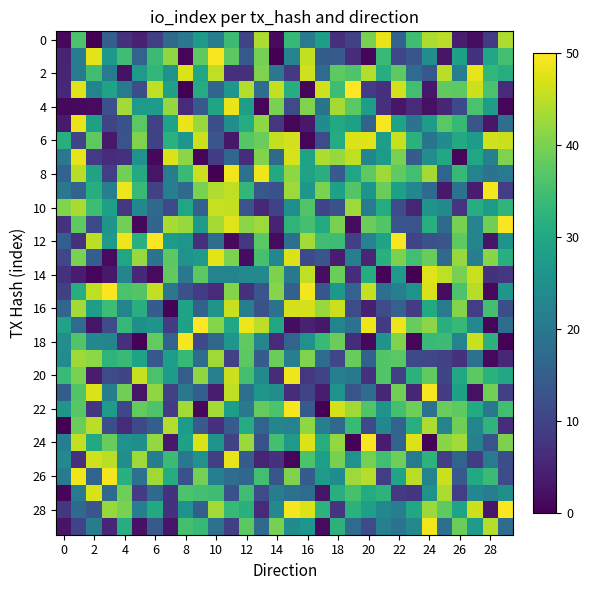

At which category is the sum across all series the highest?

2